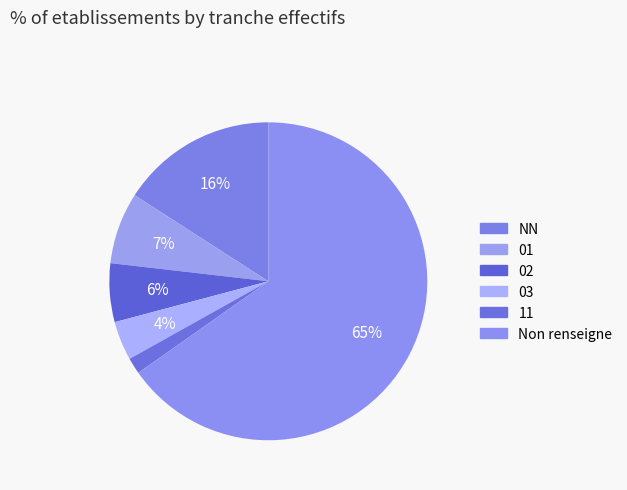

Is there a majority slice in this chart?

Yes